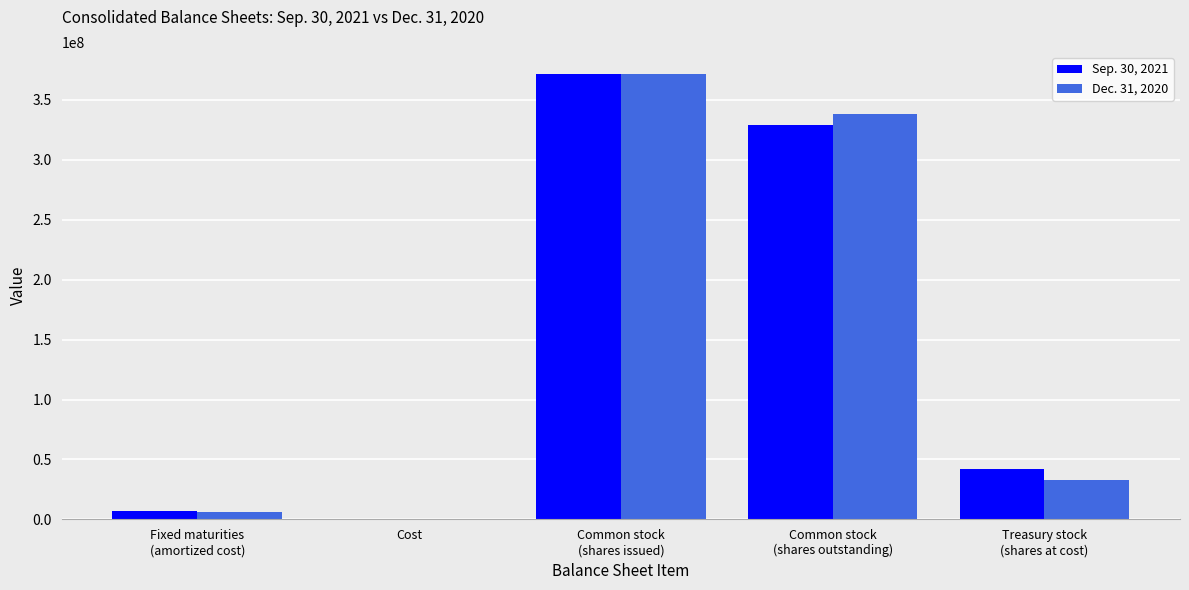

What is the greatest value displayed?

371353000